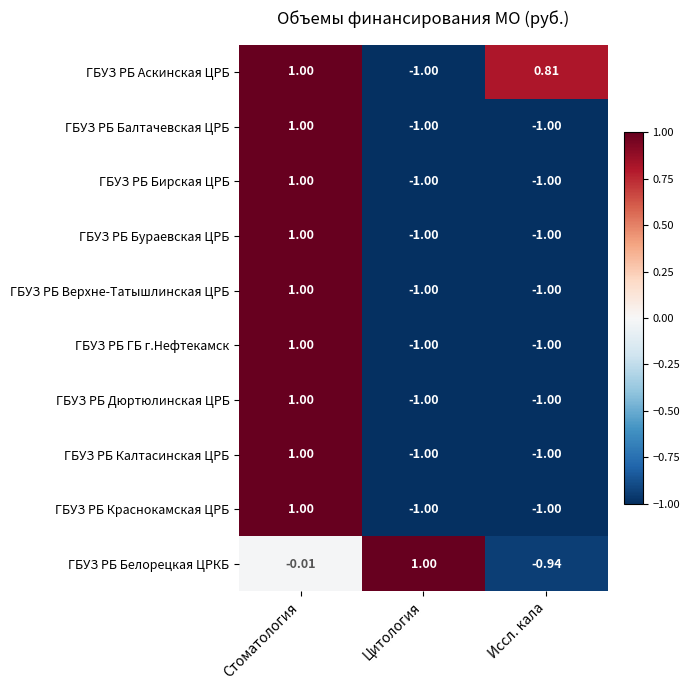

At which category is the sum across all series the highest?

Стоматология